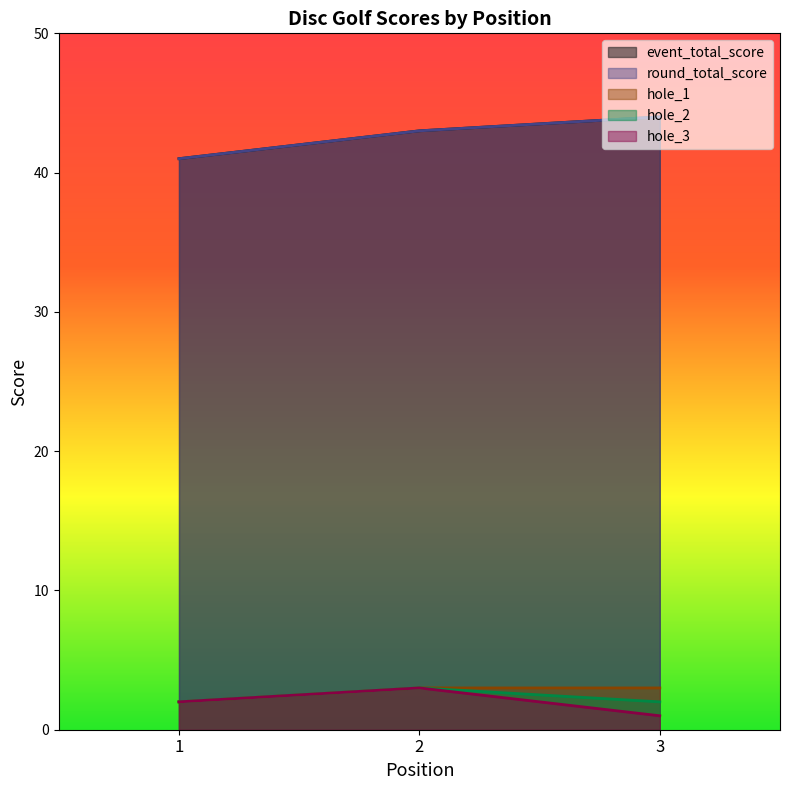

How many series are shown in this chart?

5